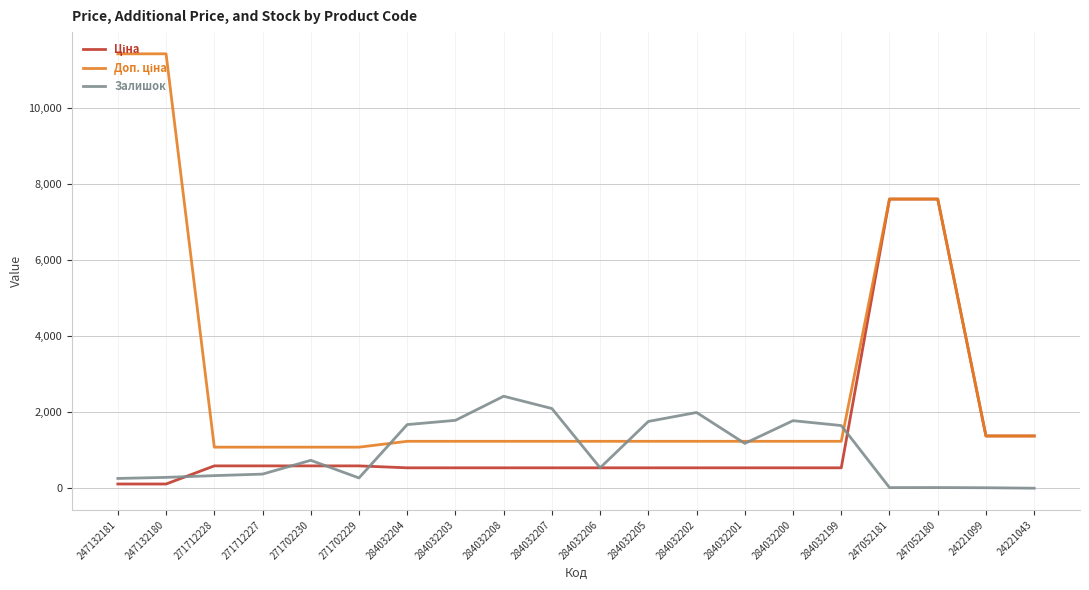

What is the maximum value shown in the chart?

11410.0